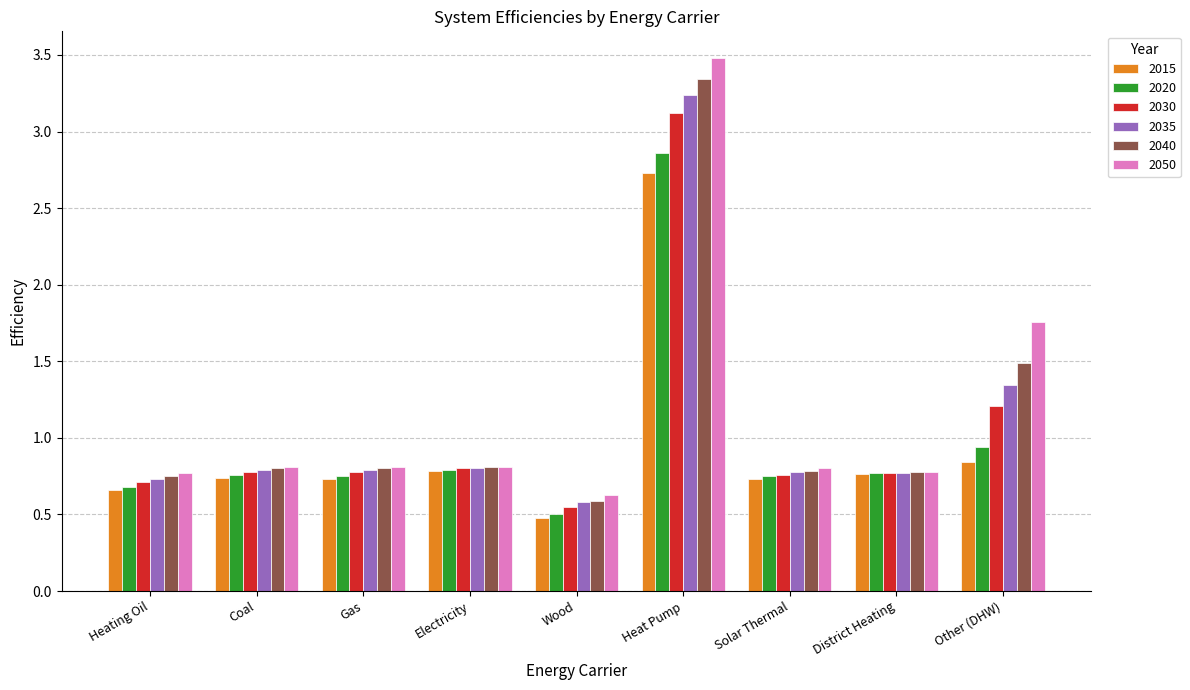

What is the difference between the maximum and minimum values in the 2020 series?

2.4